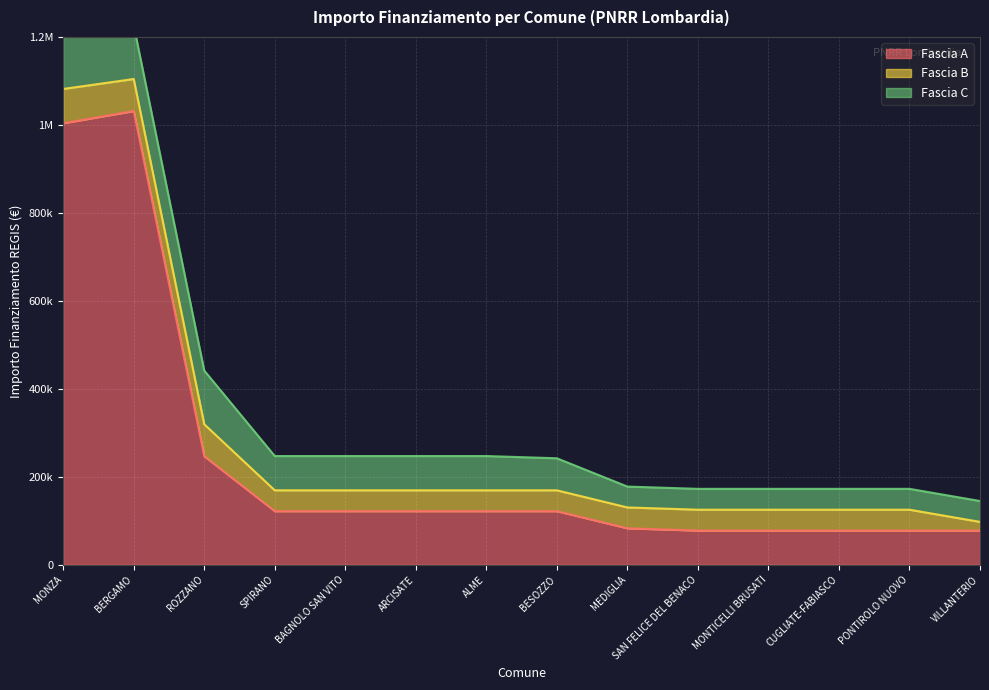

Reading left to right, extract all data points from this chart.

Fascia A: 1003880	1031574	246824	121992	121992	121992	121992	121992	83044	77897	77897	77897	77897	77897
Fascia B: 77897	72828	72828	47427	47427	47427	47427	47427	47427	47427	47427	47427	47427	19752
Fascia C: 121992	121992	121992	77897	77897	77897	77897	72828	47427	47427	47427	47427	47427	47427